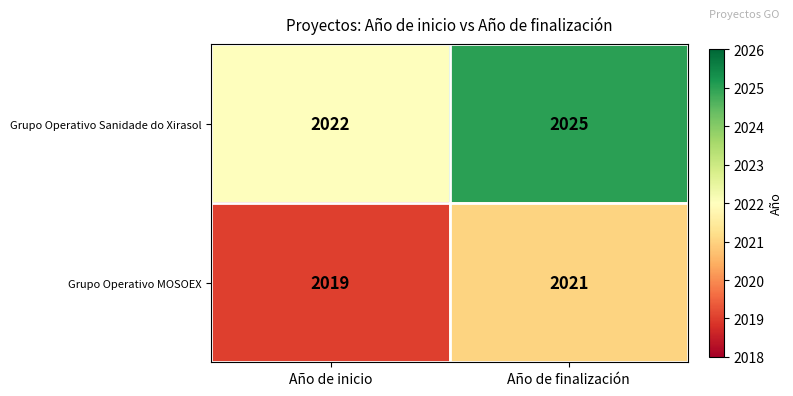

Reading right to left, list all the values displayed in this chart.

Grupo Operativo Sanidade do Xirasol: 2025	2022
Grupo Operativo MOSOEX: 2021	2019